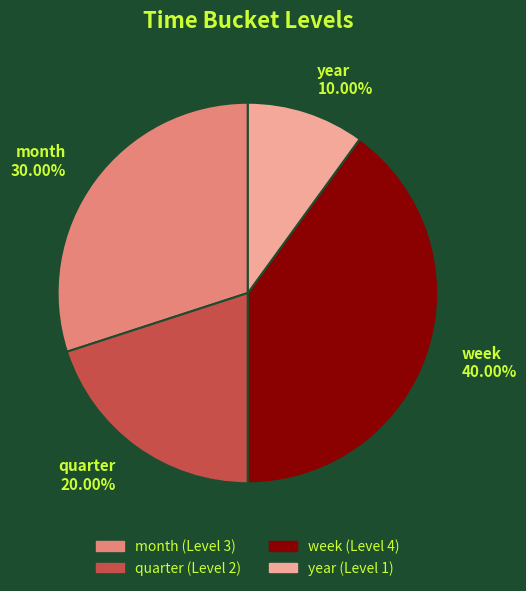

Between quarter and week, which is larger?

week